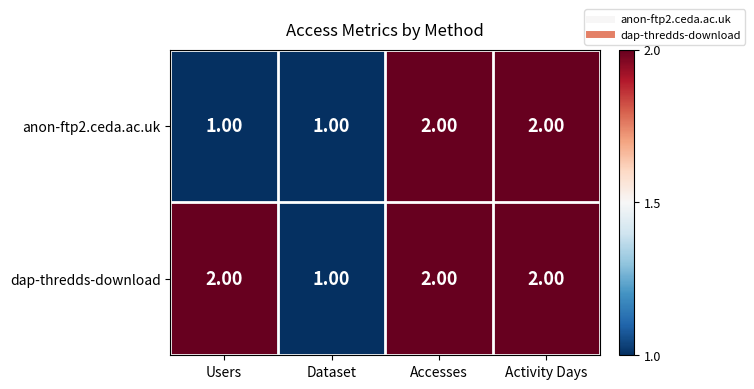

Between Users and Dataset, which series saw the biggest shift?

dap-thredds-download